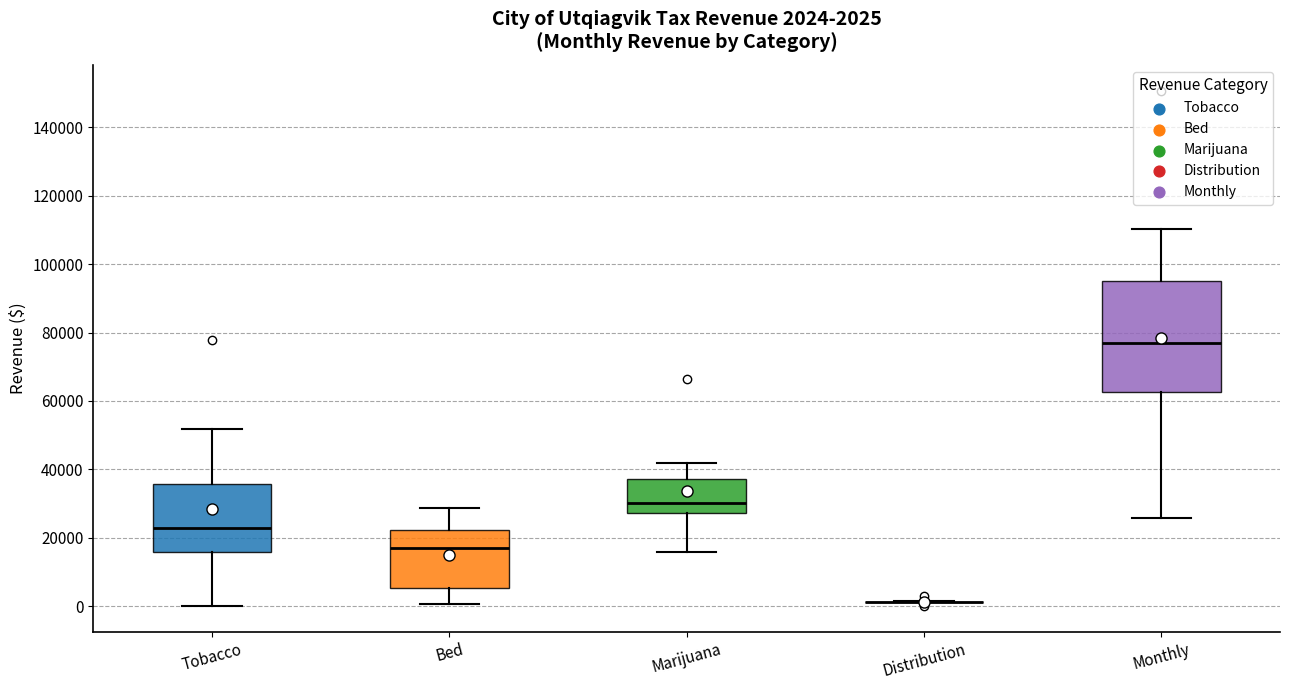

Comparing the boxes themselves (not the whiskers), which one is the tallest?

Monthly